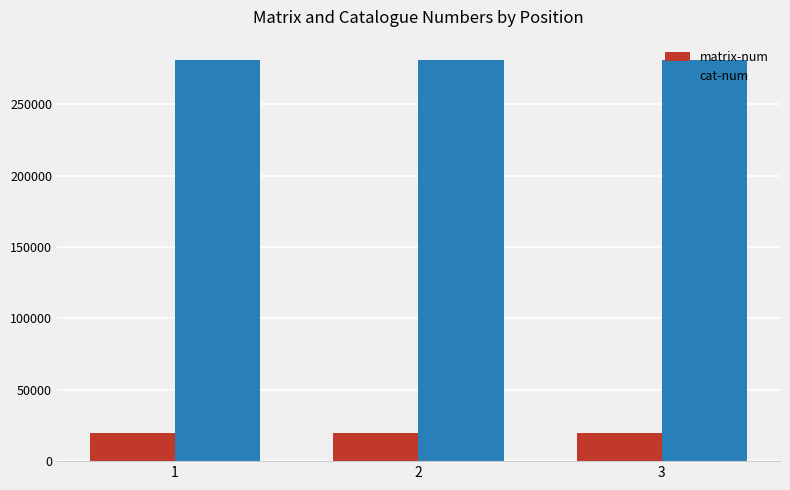

How many bars are there in each group?

2